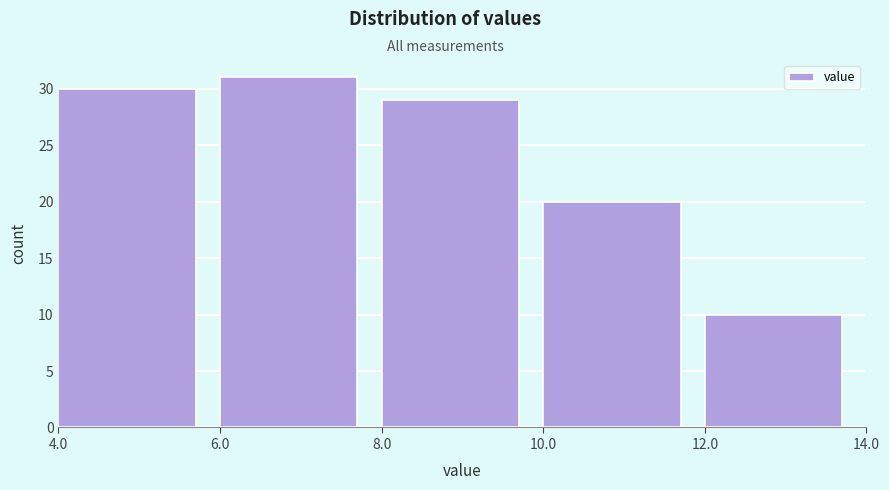

Which range on the x-axis has the tallest bar?

6.0 to 8.0